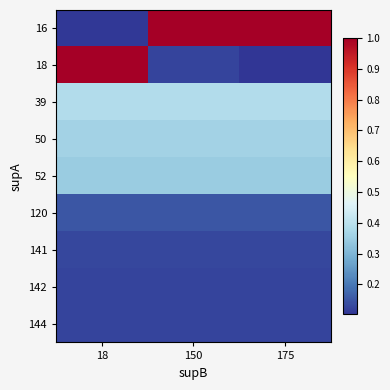

Which series has the largest total across all categories?

16